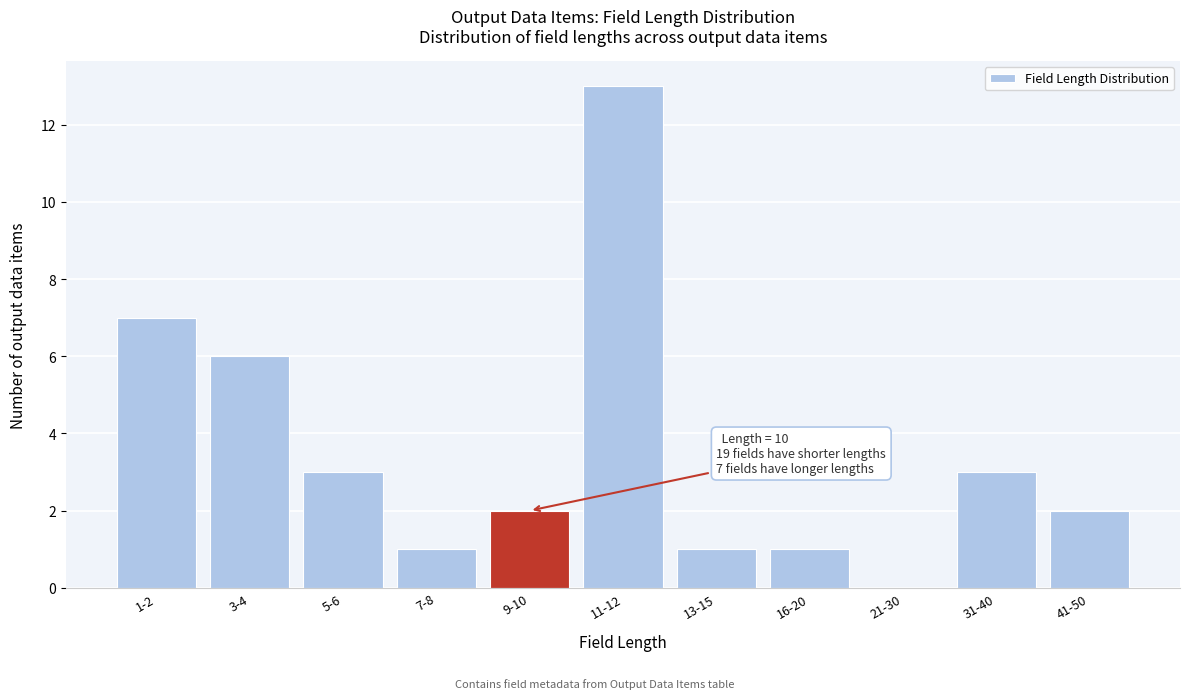

Reading right to left, what are all the values shown in this chart?

41-50=2	31-40=3	21-30=0	16-20=1	13-15=1	11-12=13	9-10=2	7-8=1	5-6=3	3-4=6	1-2=7